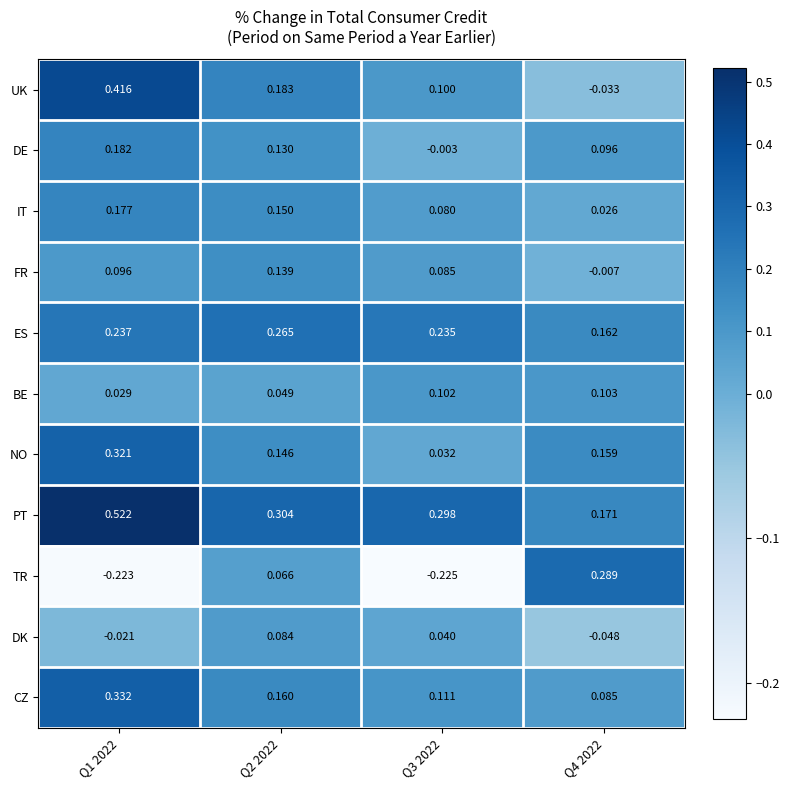

List the series in order of their peak value, highest first.

PT, UK, CZ, NO, TR, ES, DE, IT, FR, BE, DK